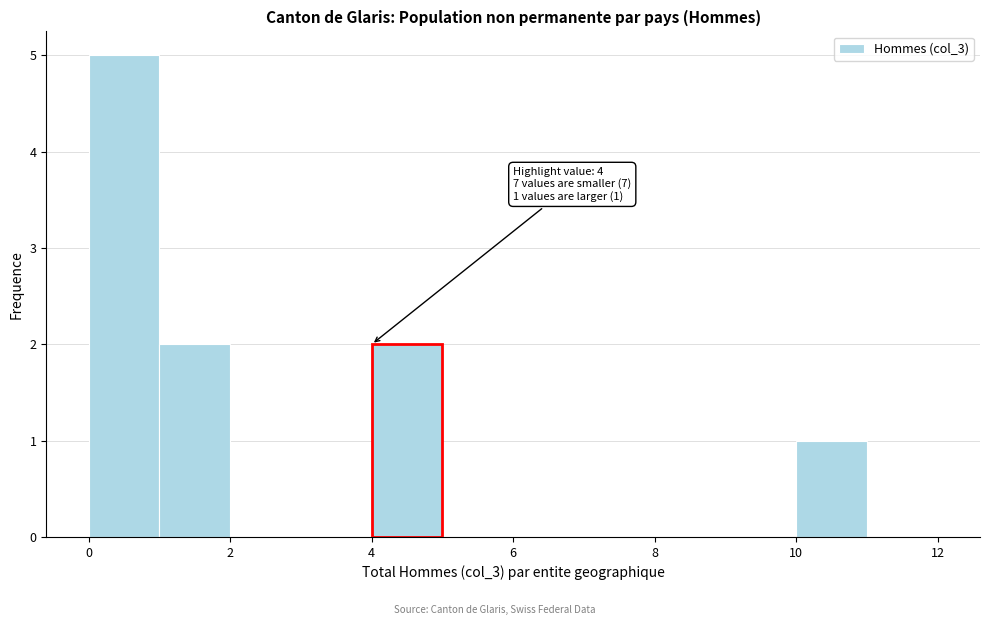

Which range on the x-axis has the tallest bar?

0 to 1